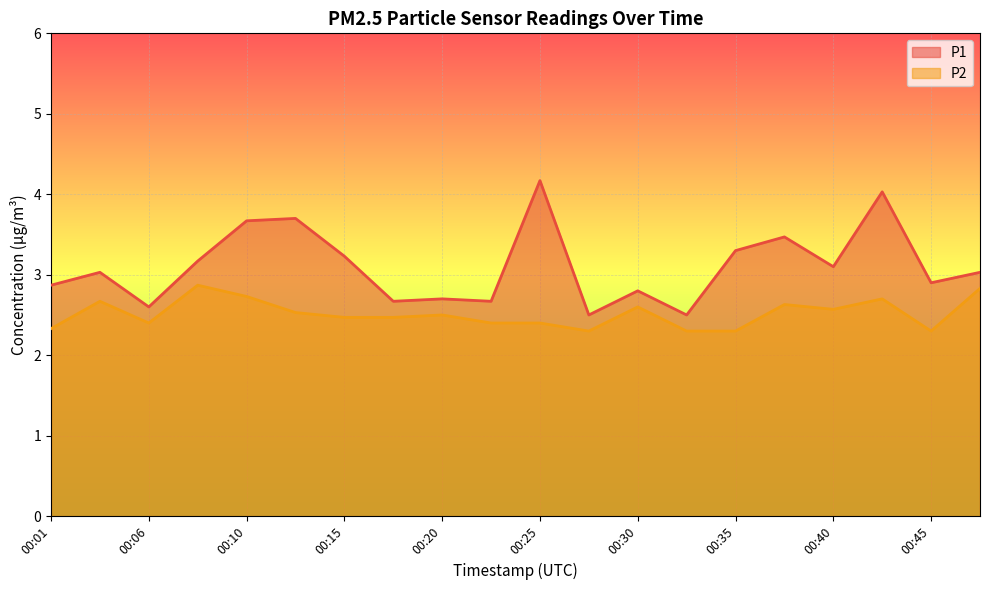

True or false: P1 has a value of 5.9 at 00:13.

False